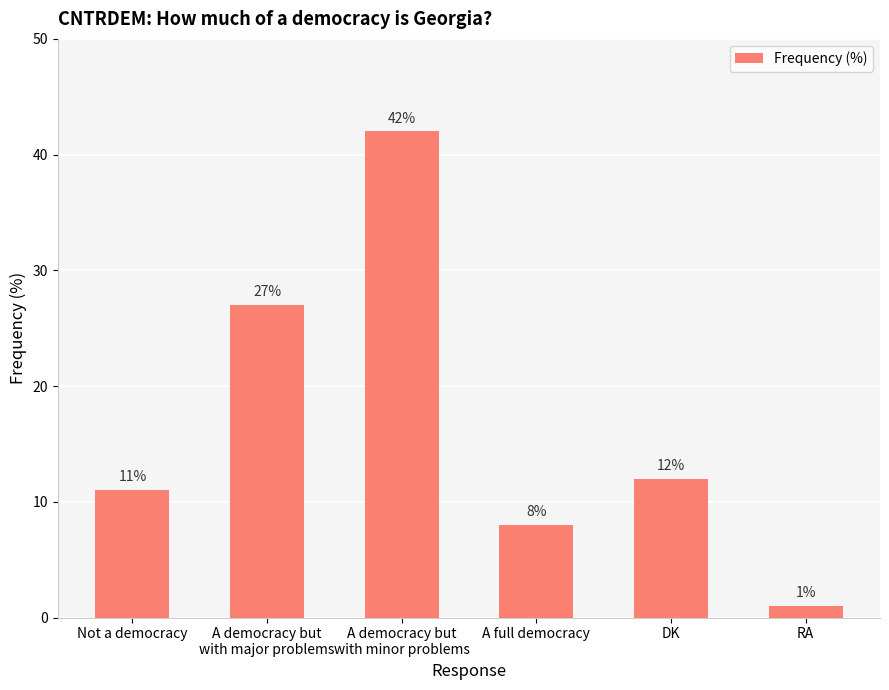

Rank the categories by value from highest to lowest.

A democracy but
with minor problems, A democracy but
with major problems, DK, Not a democracy, A full democracy, RA